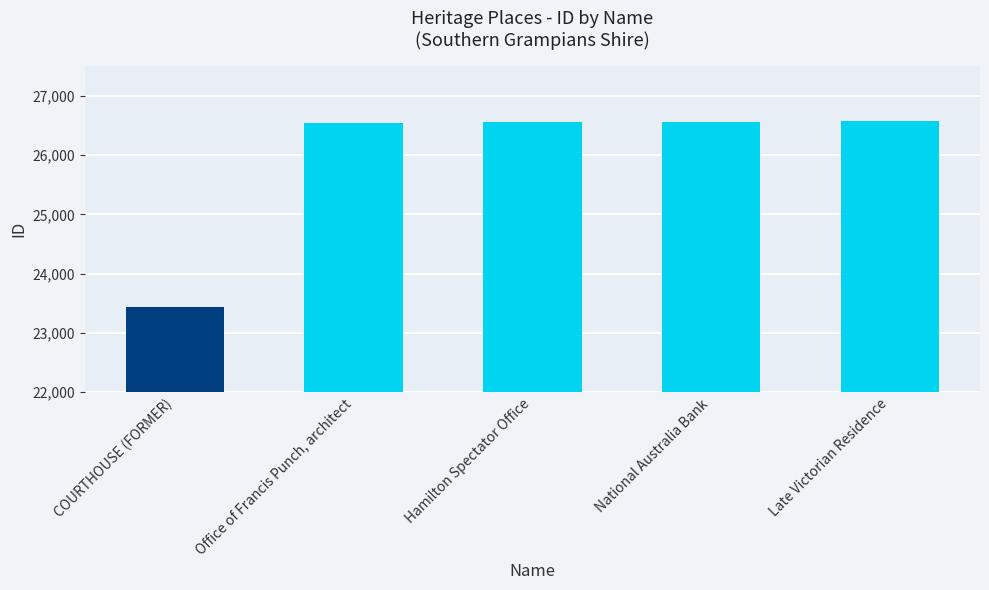

At which label is the value closest to 25006?

Office of Francis Punch, architect